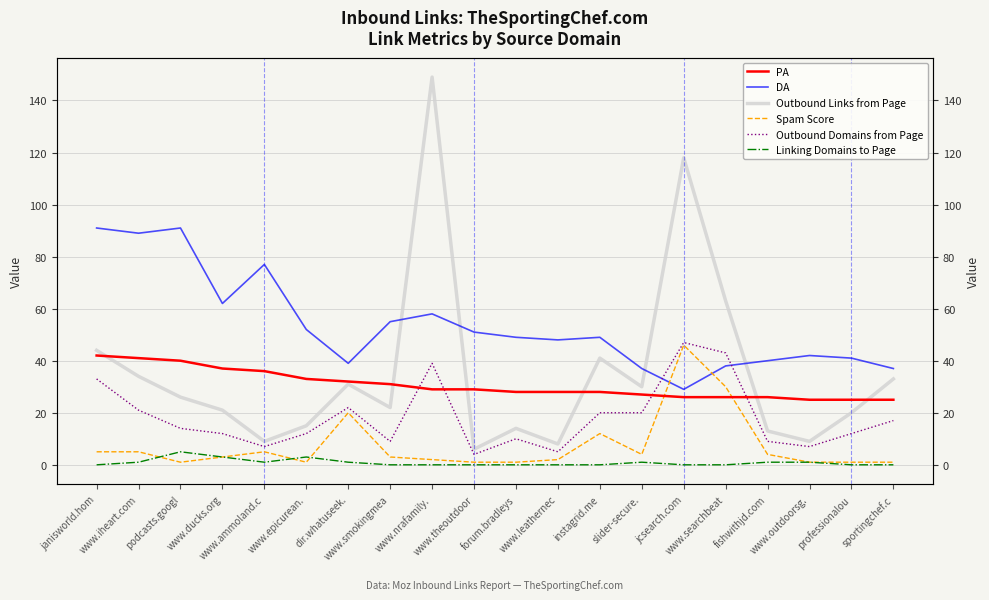

Which series ends up on top after the final intersection of DA and Spam Score?

DA